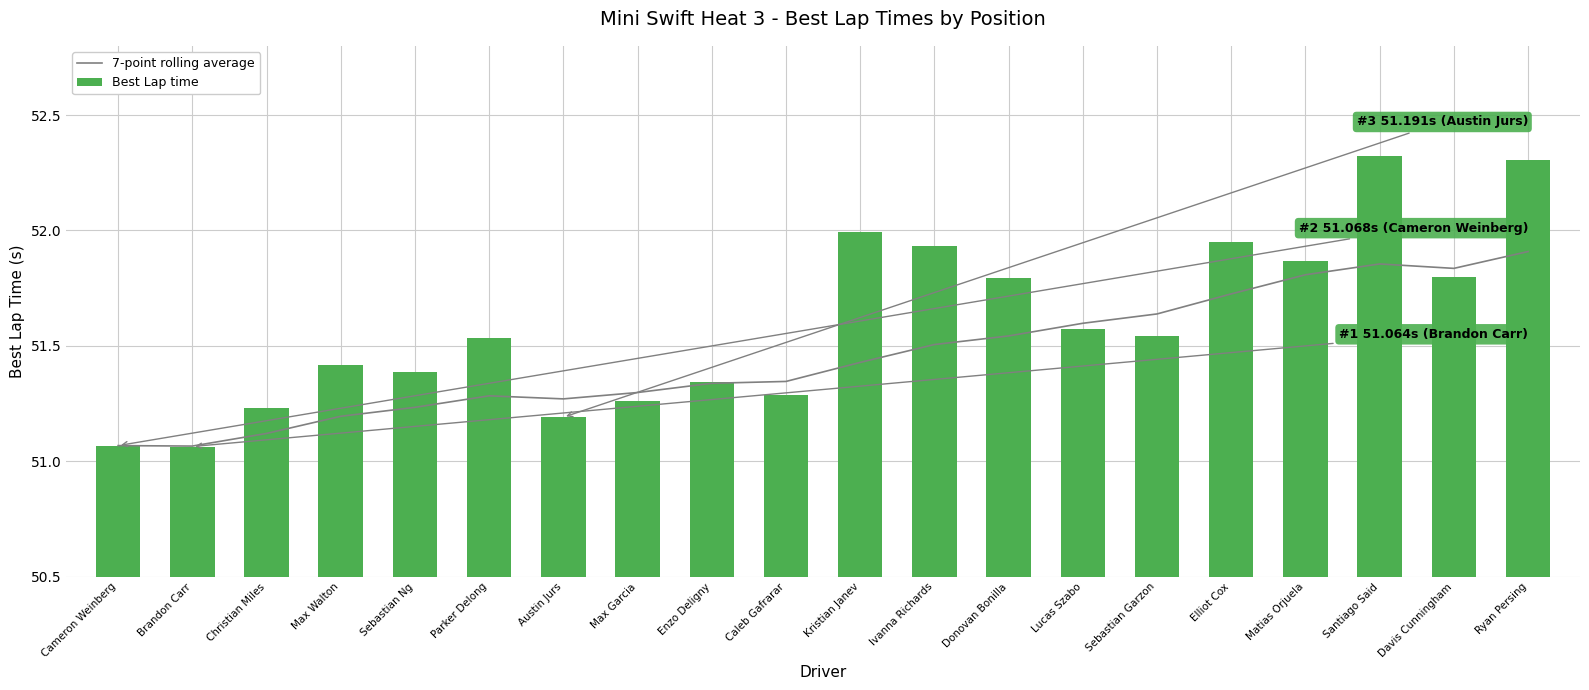

List the labels in order of Best Lap time value, largest first.

Santiago Said, Ryan Persing, Kristian Janev, Elliot Cox, Ivanna Richards, Matias Orjuela, Davis Cunningham, Donovan Bonilla, Lucas Szabo, Sebastian Garzon, Parker Delong, Max Walton, Sebastian Ng, Enzo Deligny, Caleb Gafrarar, Max Garcia, Christian Miles, Austin Jurs, Cameron Weinberg, Brandon Carr